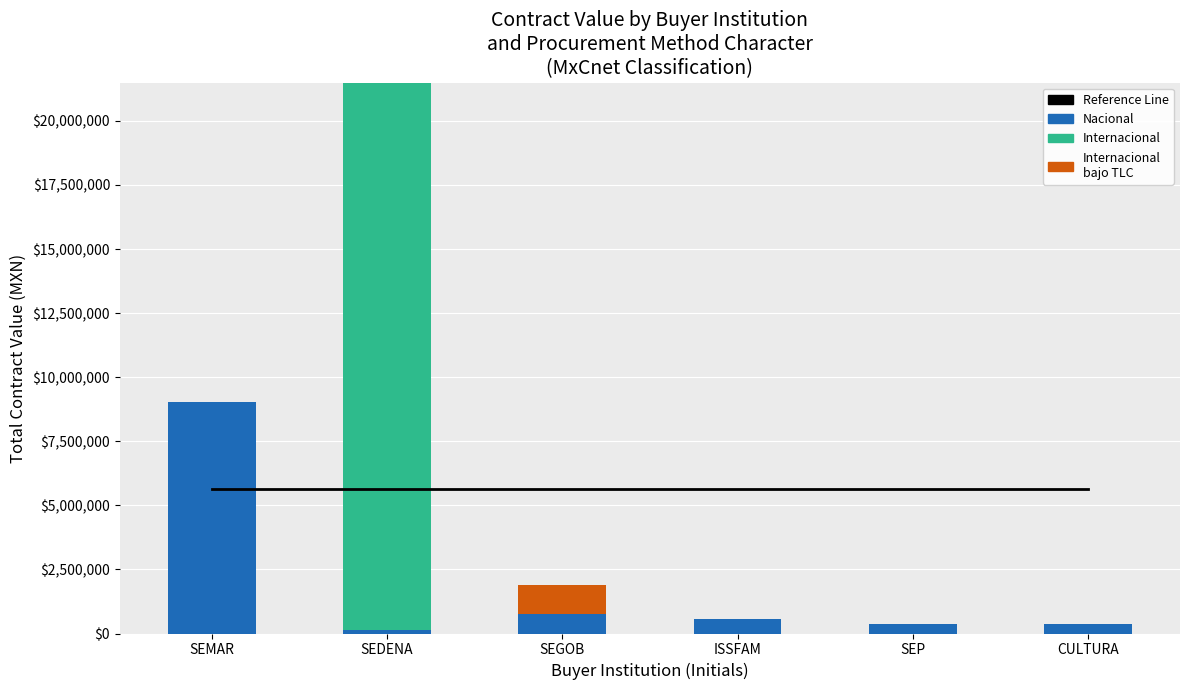

Between SEMAR and CULTURA, which series saw the biggest shift?

Nacional